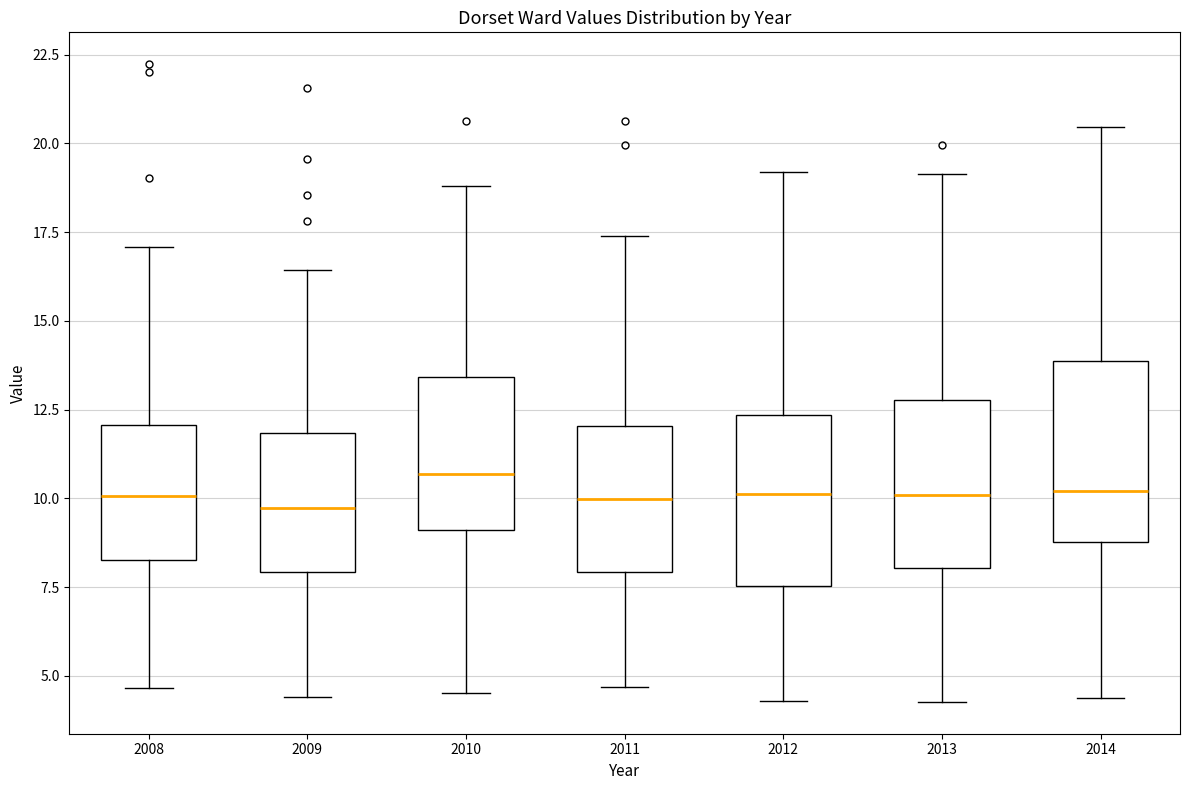

Where does the upper whisker of the box at x = 2010 end on the y-axis? The values are not printed on the chart, so give them approximately, as read against the axis.

19.0